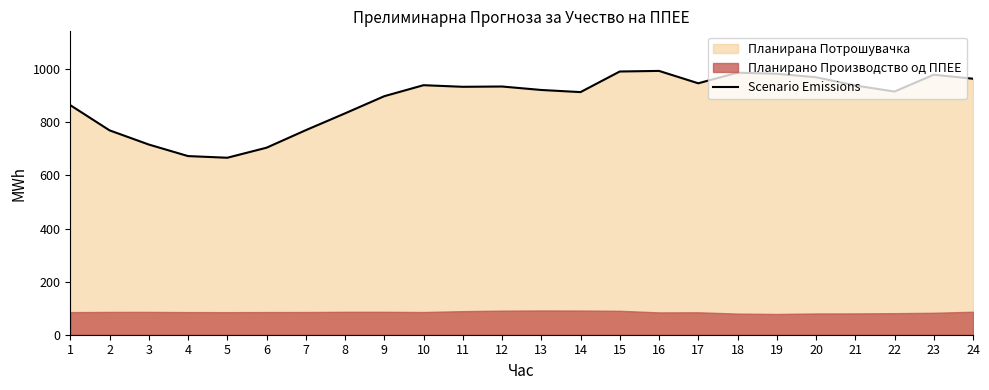

List the labels in order of value, largest first.

16, 15, 18, 19, 23, 20, 24, 17, 10, 21, 12, 11, 13, 22, 14, 9, 1, 8, 7, 2, 3, 6, 4, 5